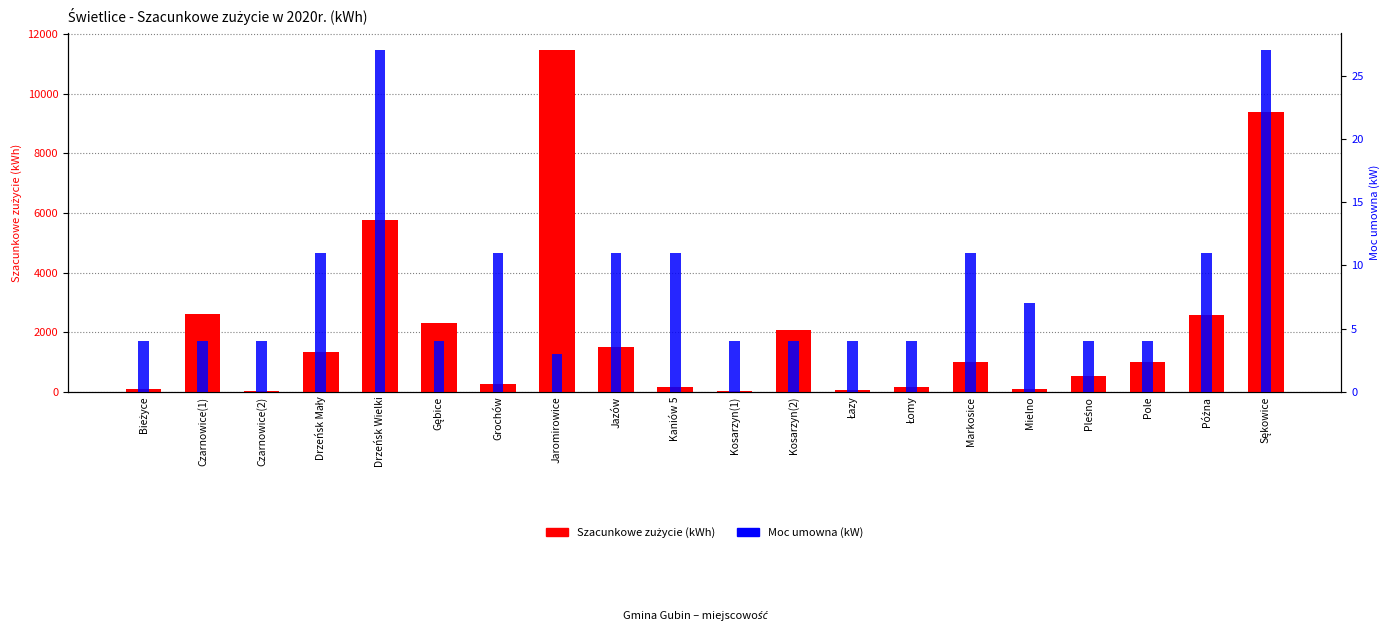

Which series has the largest total across all categories?

Szacunkowe zużycie (kWh)